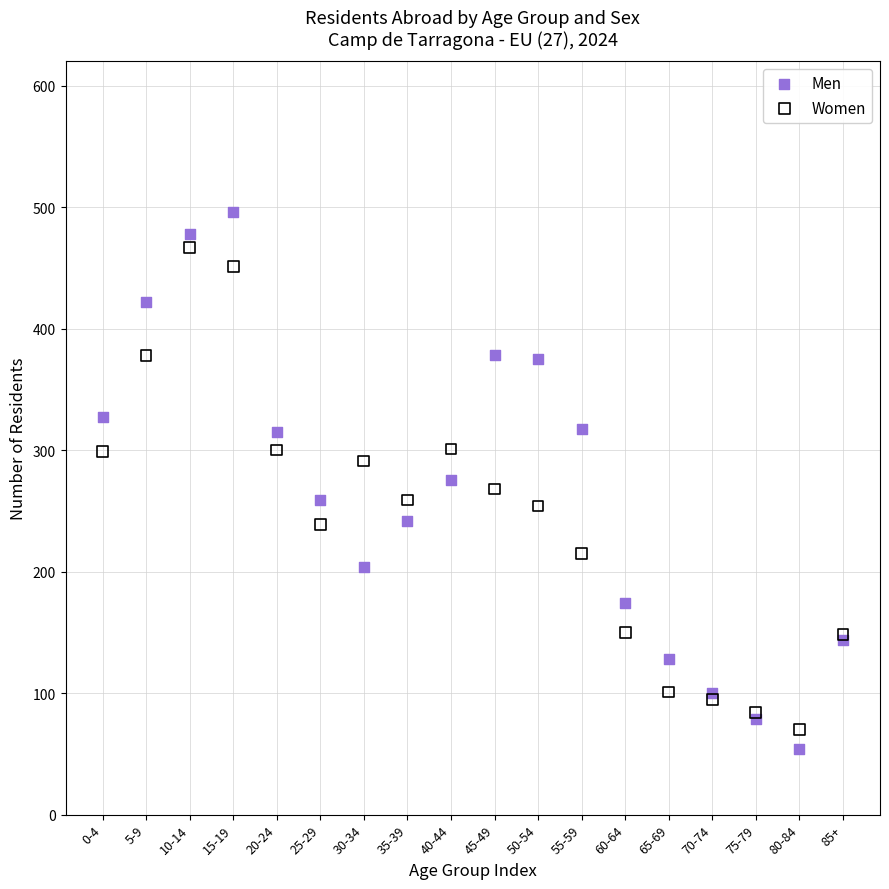

Which series has the largest Y range (max minus min)?

Men